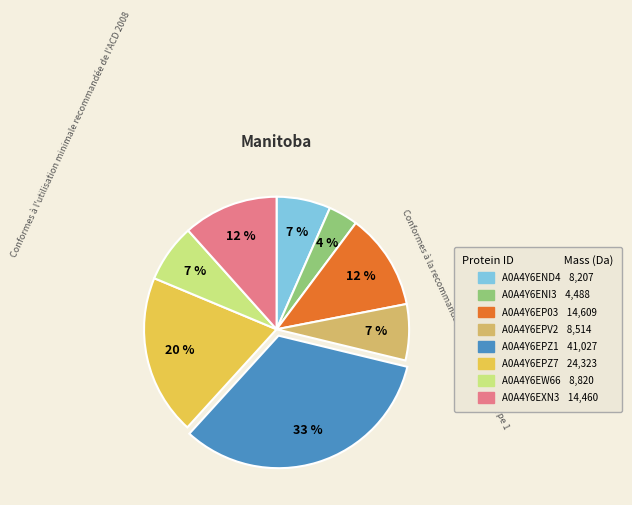

Between A0A4Y6EXN3 and A0A4Y6ENI3, which is larger?

A0A4Y6EXN3